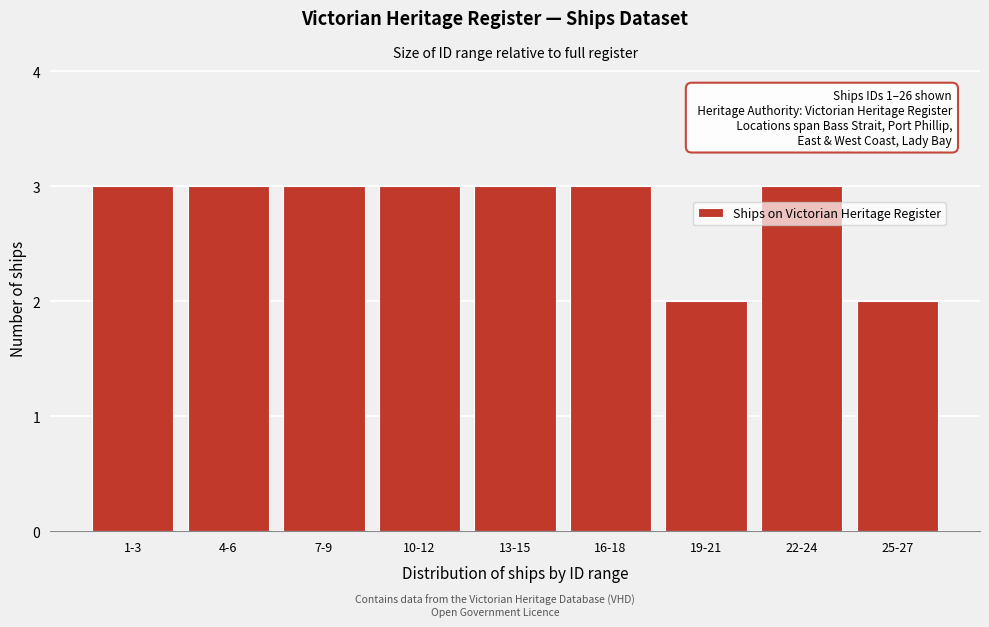

Reading left to right, transcribe all the data shown in this chart.

1-3=3	4-6=3	7-9=3	10-12=3	13-15=3	16-18=3	19-21=2	22-24=3	25-27=2